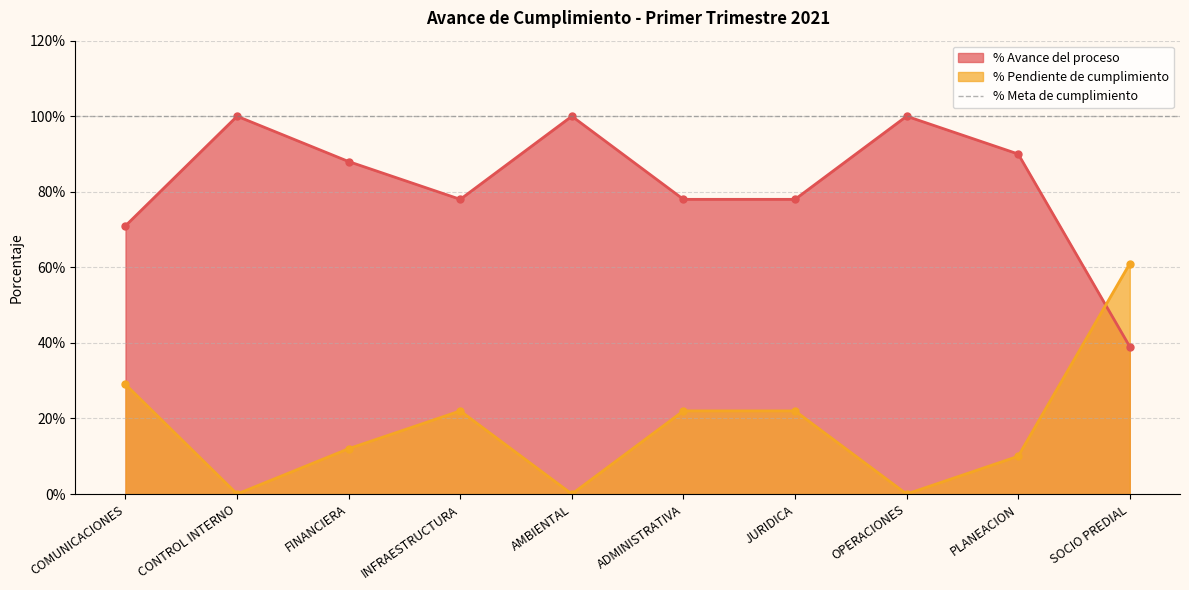

What is the label of the 7th point from the left?

JURIDICA